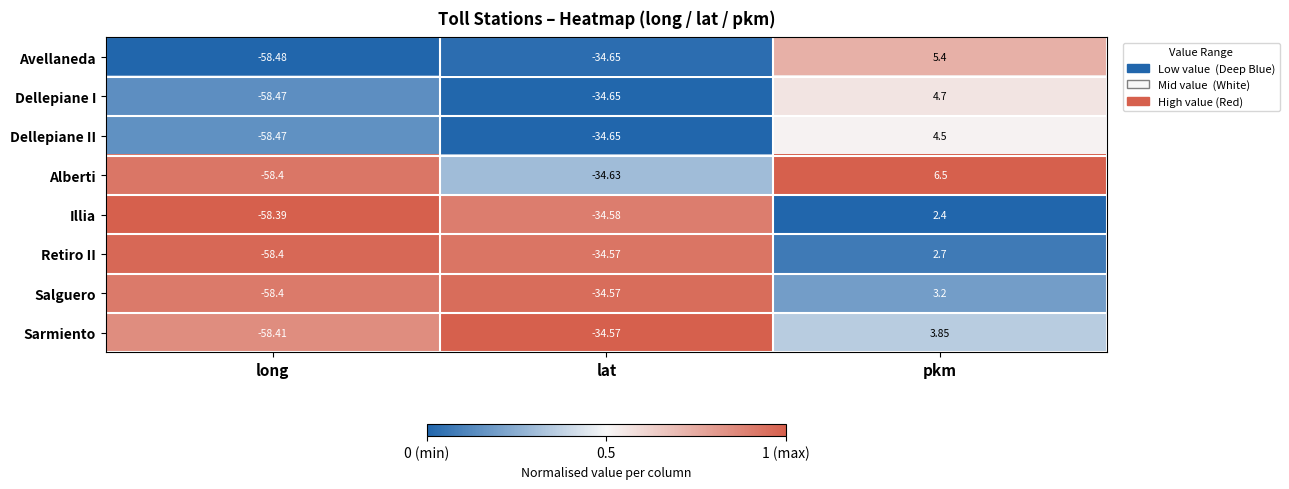

What is the difference between the highest and lowest values at pkm?

4.1